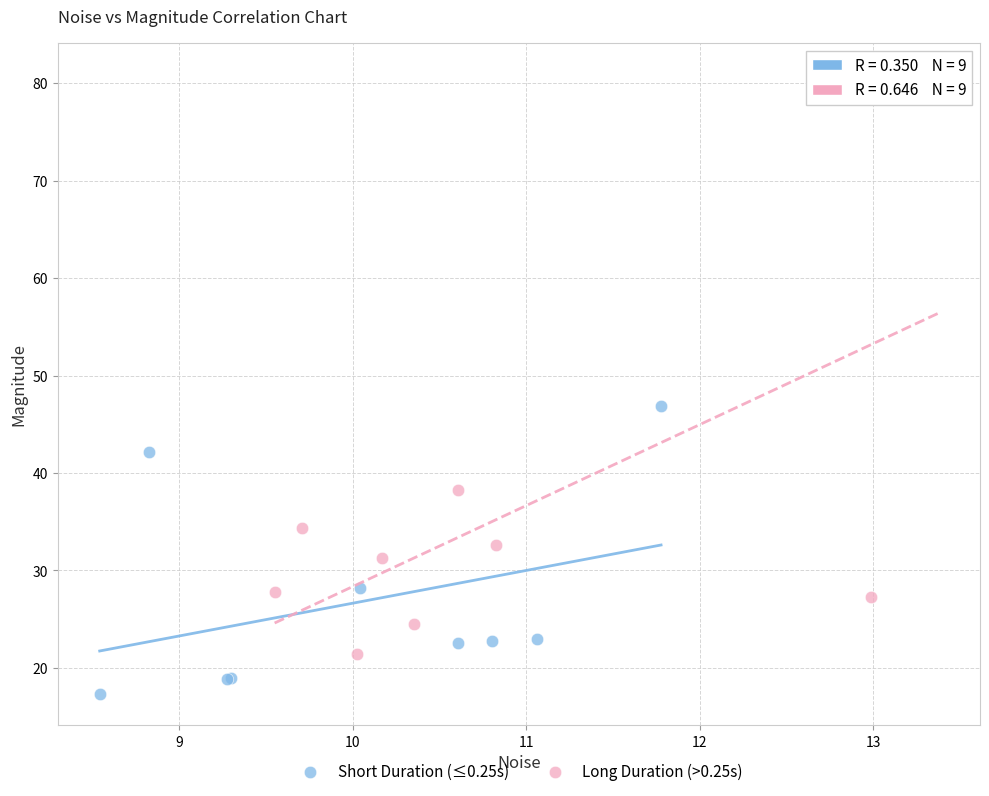

Which series contains the highest Y value?

Long Duration (>0.25s)